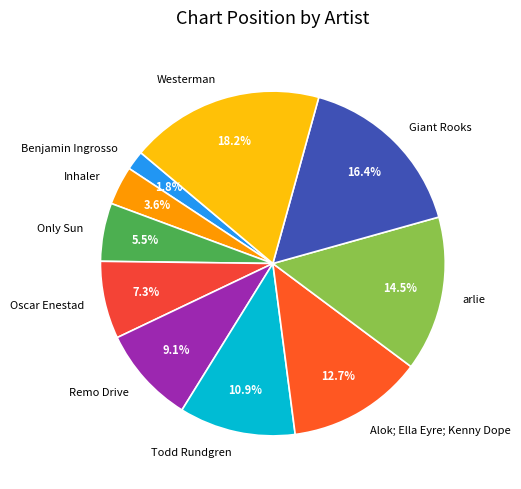

Does Westerman represent more than half of the total?

No